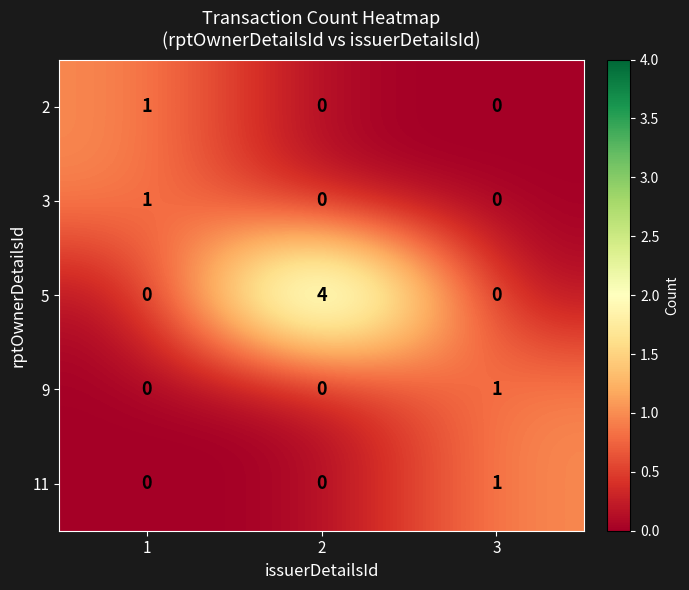

Count the number of data series in this chart.

5